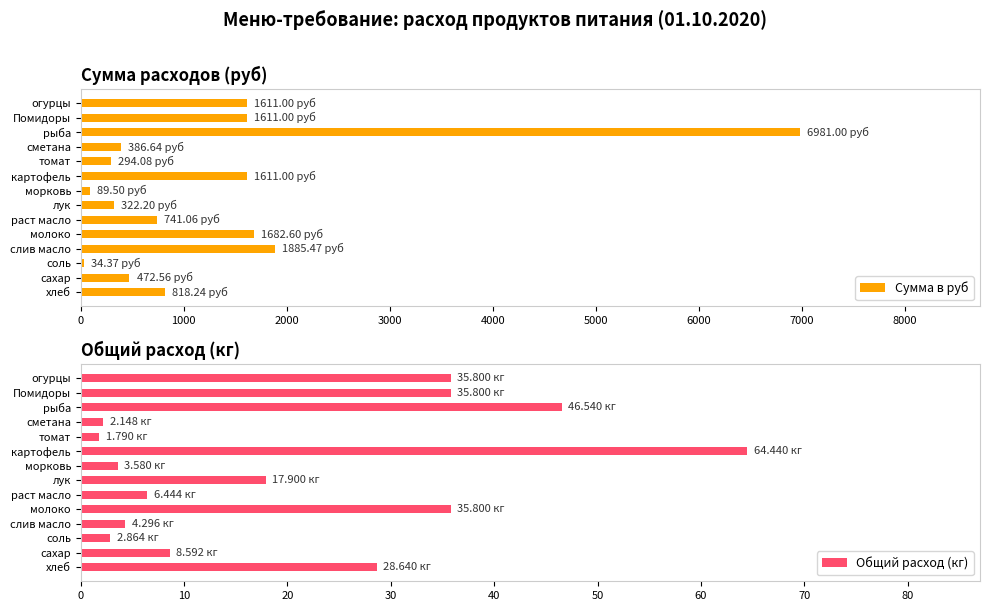

What is the sum of all Сумма в руб values?

18540.7